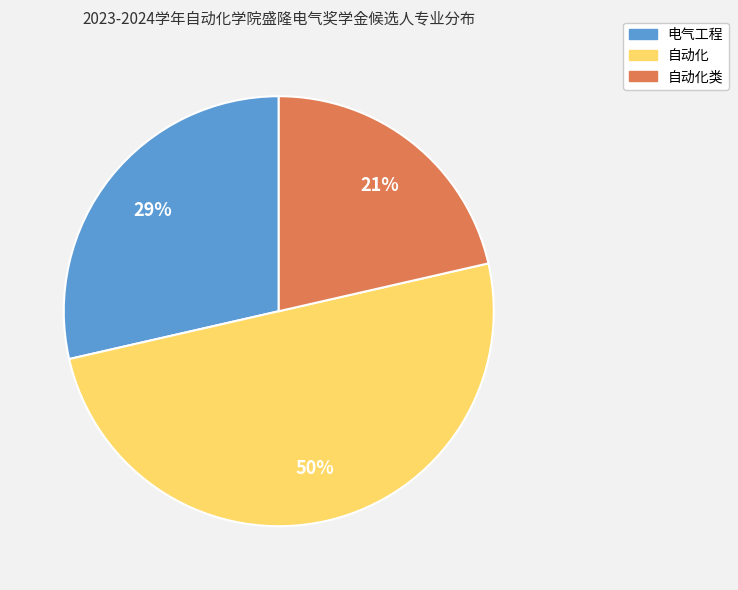

Which category has the biggest portion of the pie?

自动化